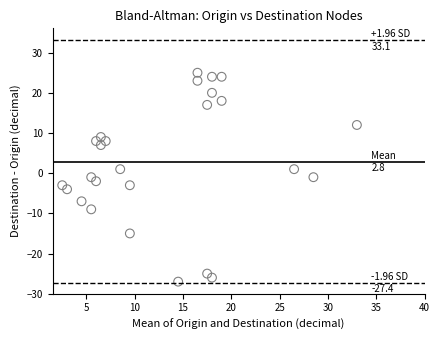

What is the range of Y values (max minus min)?

52